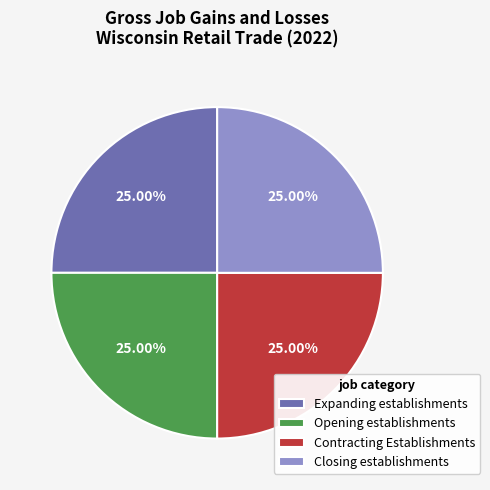

Does Expanding establishments represent more than half of the total?

No